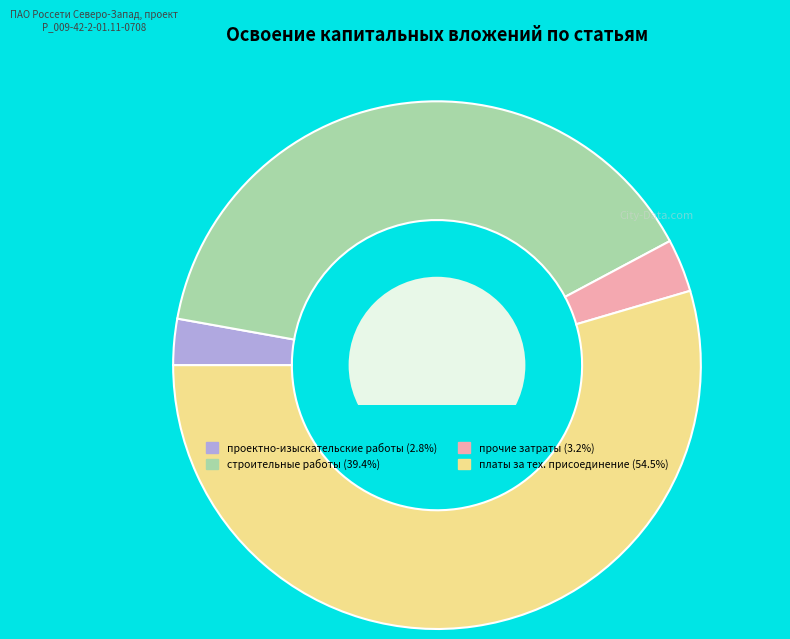

Combined, do платы за тех. присоединение (54.5%) and проектно-изыскательские работы (2.8%) account for over 50%?

Yes